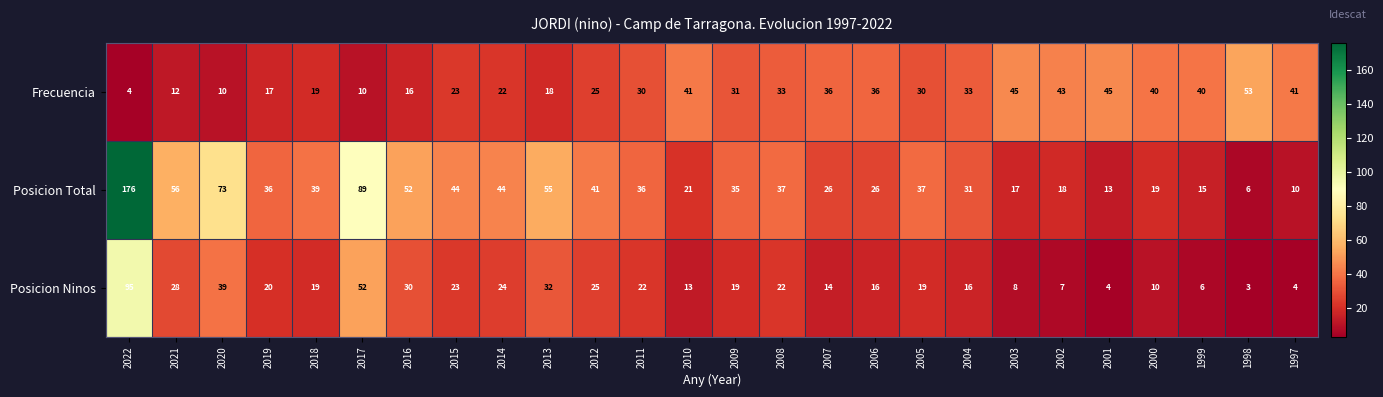

At how many categories does at least one series exceed 131?

1